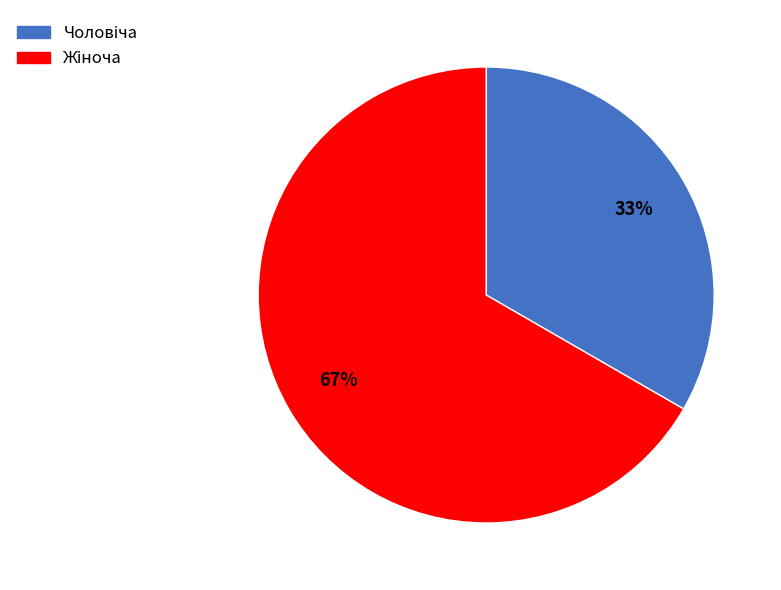

To the nearest percent, what is the average slice percentage?

50%